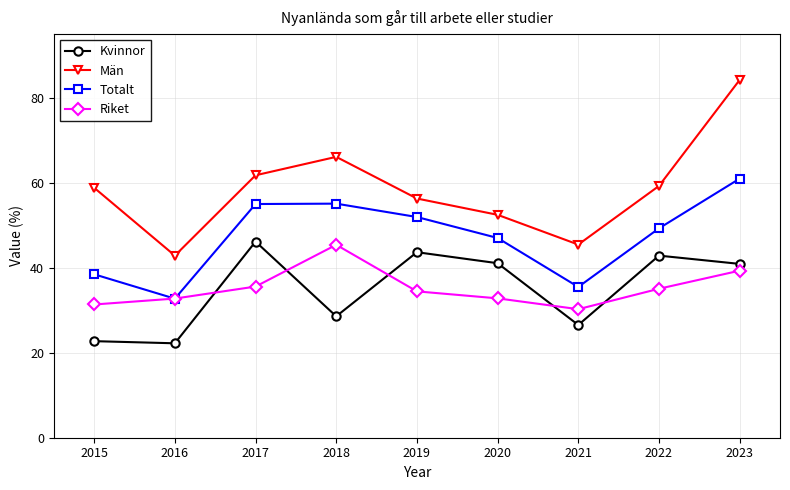

How many lines are shown in the chart?

4